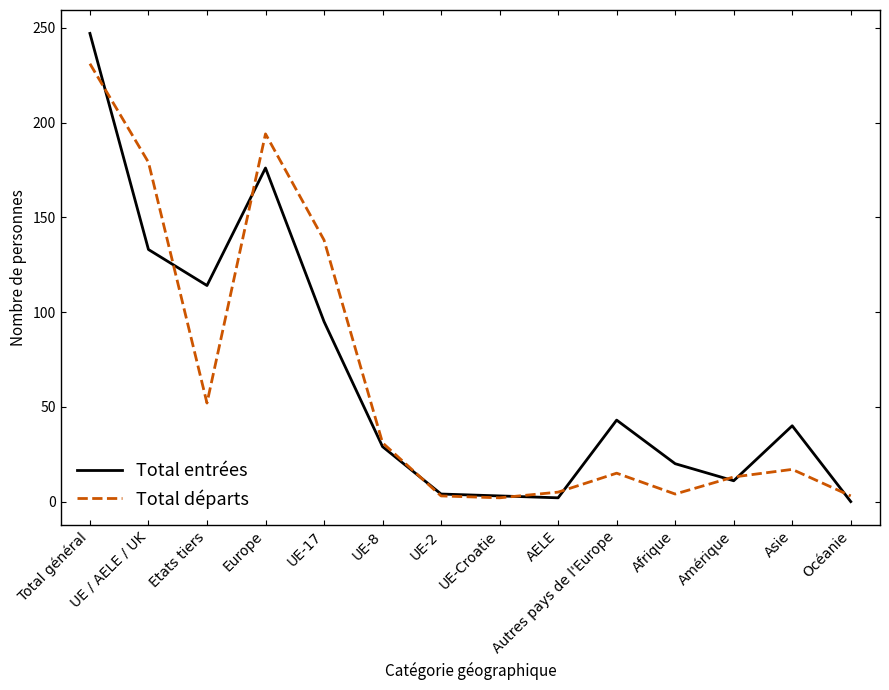

Rank the series by their maximum value, from highest to lowest.

Total entrées, Total départs